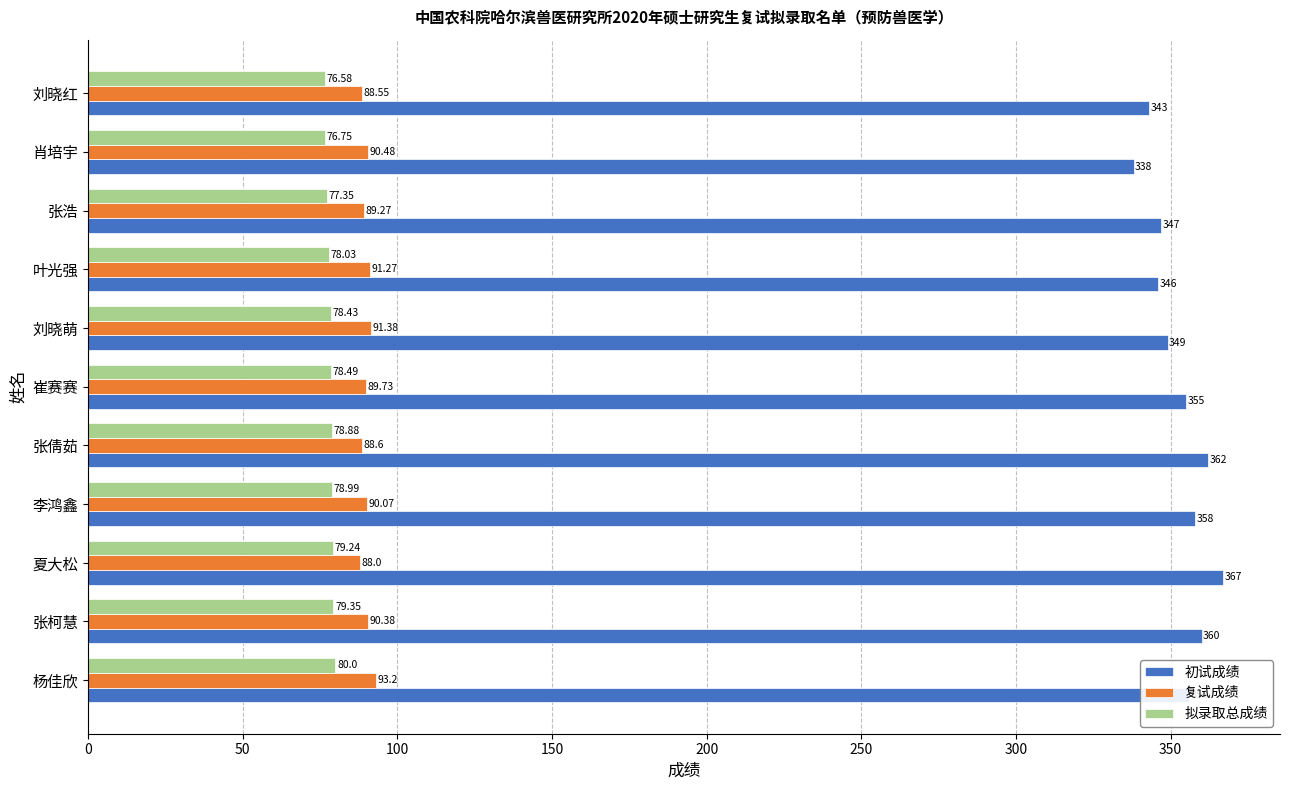

At how many categories does at least one series exceed 231?

11